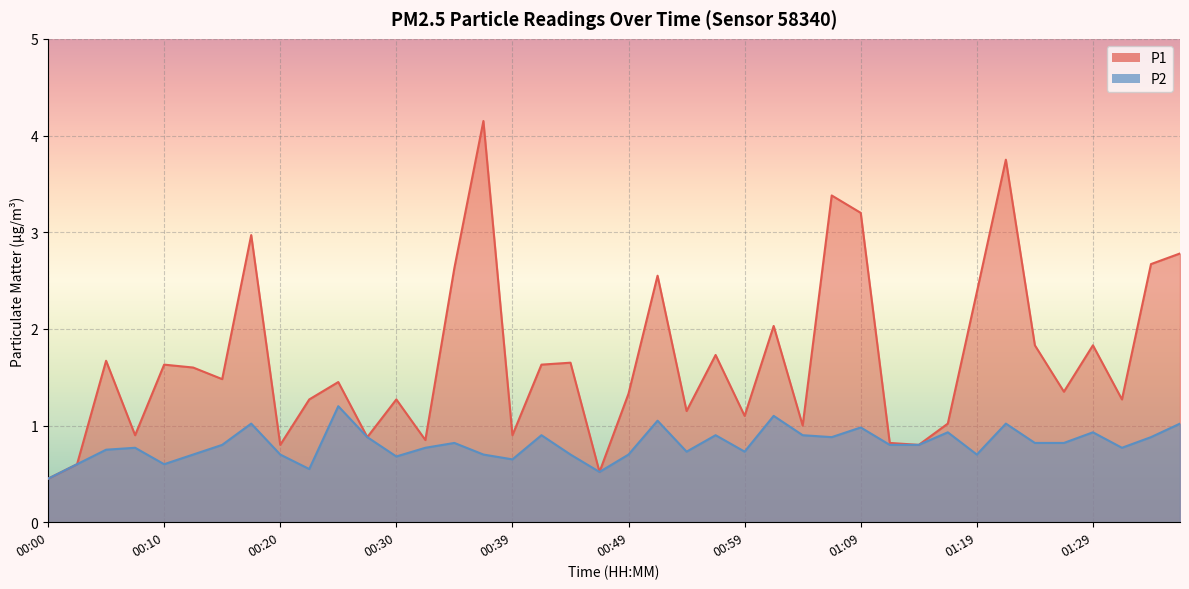

Rank the series by their average value, from lowest to highest.

P2, P1